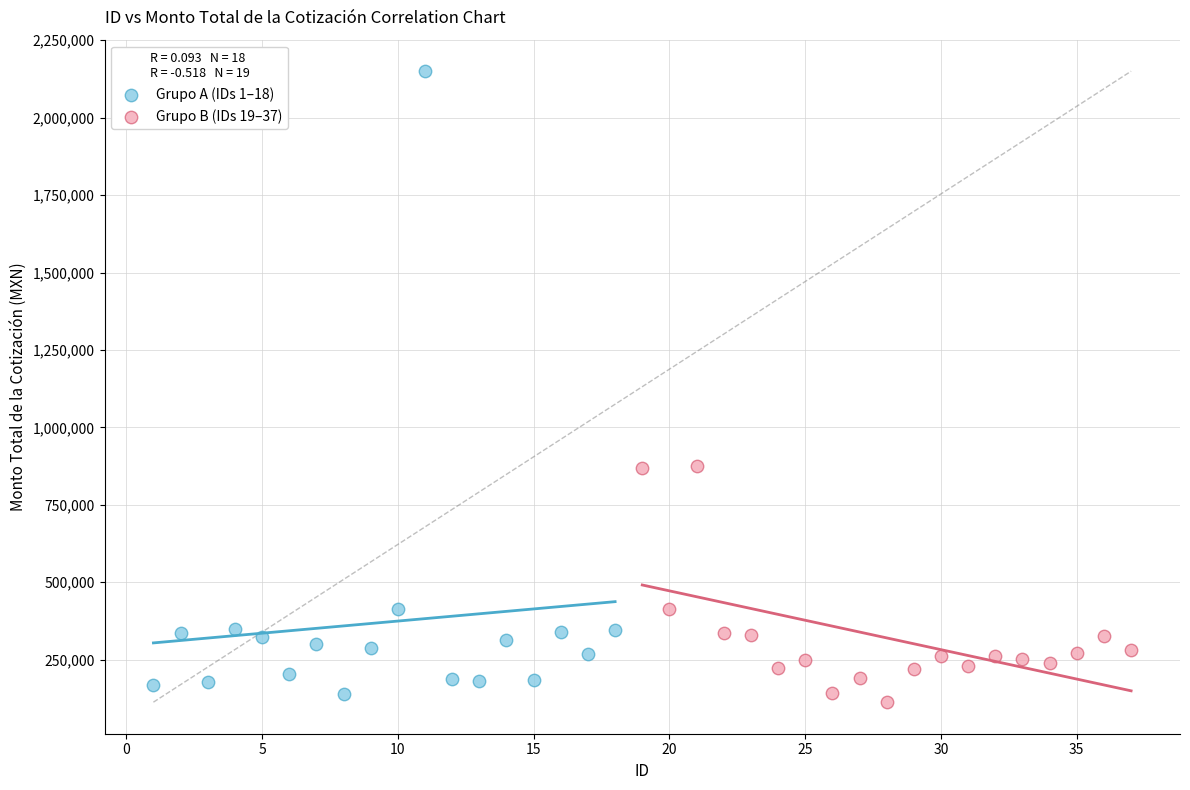

Which series has the widest spread of Y values?

Grupo A (IDs 1–18)